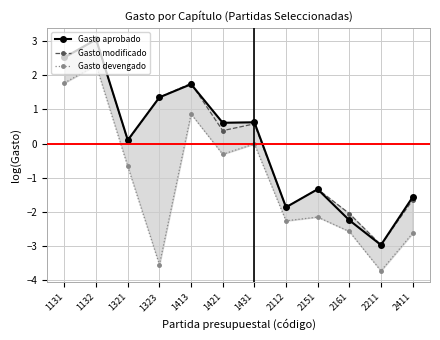

Between which two adjacent categories do Gasto modificado and Gasto aprobado first intersect?

1321 and 1323